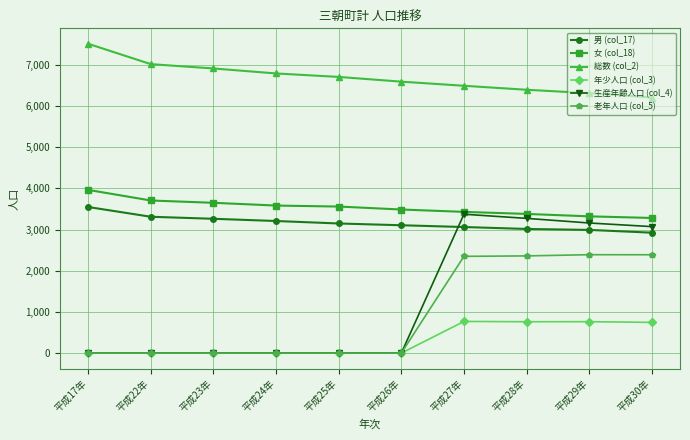

What is the label of the 7th point from the left?

平成27年